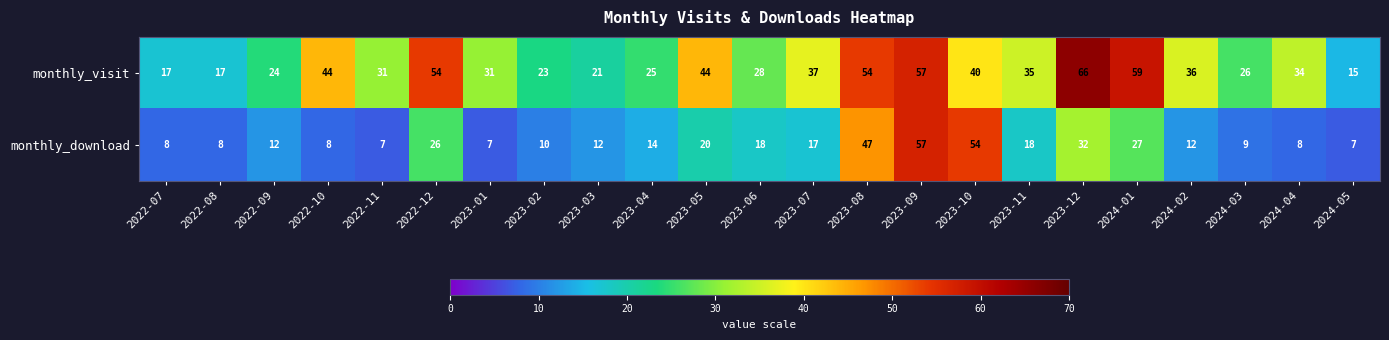

Which series changed the most between 2023-12 and 2024-02?

monthly_visit